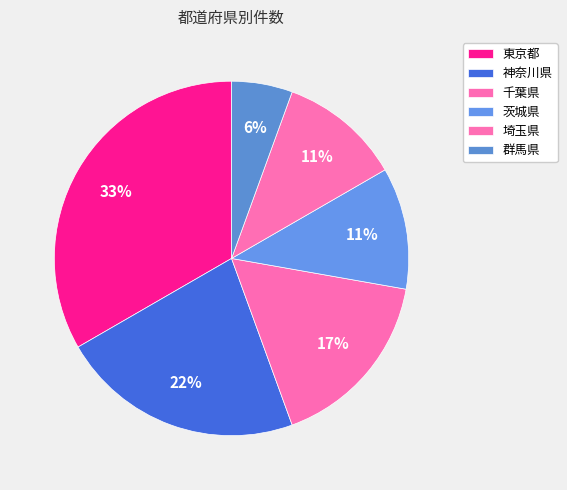

Is it true that 東京都 is 33% of the pie?

True